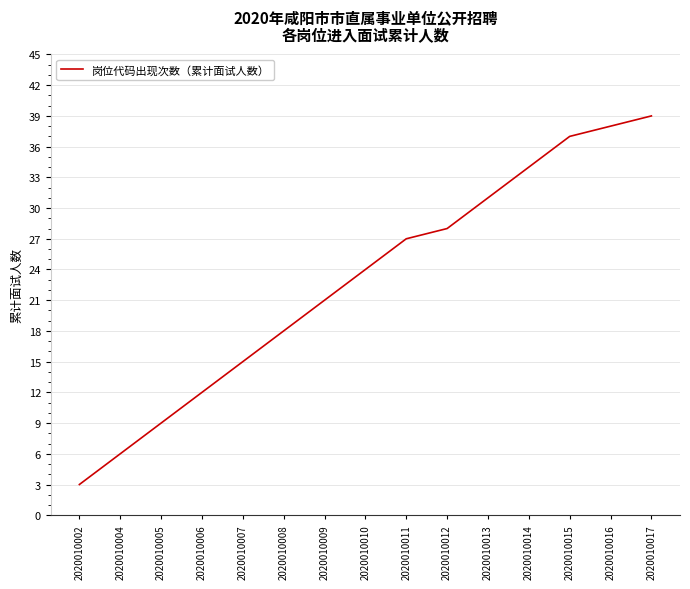

Rank the categories by value from lowest to highest.

2020010002, 2020010004, 2020010005, 2020010006, 2020010007, 2020010008, 2020010009, 2020010010, 2020010011, 2020010012, 2020010013, 2020010014, 2020010015, 2020010016, 2020010017